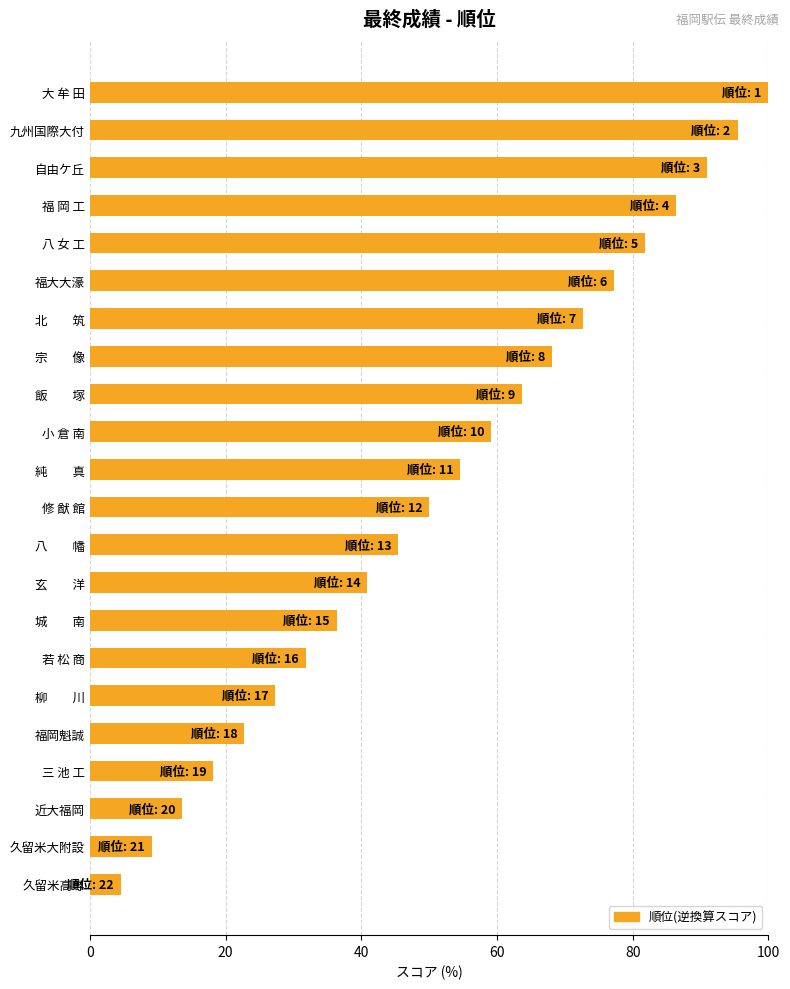

The chart shows a value of 77.3 at 福大大濠. True or false?

True